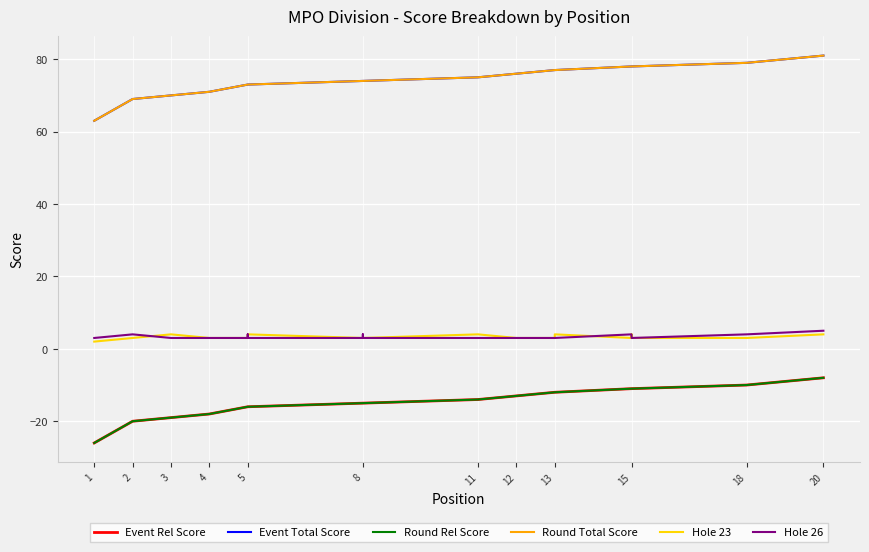

True or false: Event Total Score and Event Rel Score intersect in this chart.

False